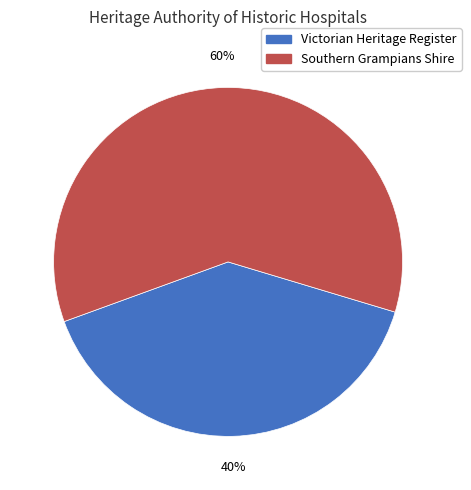

To the nearest percent, what is the difference between the largest and smallest slice percentages?

20%